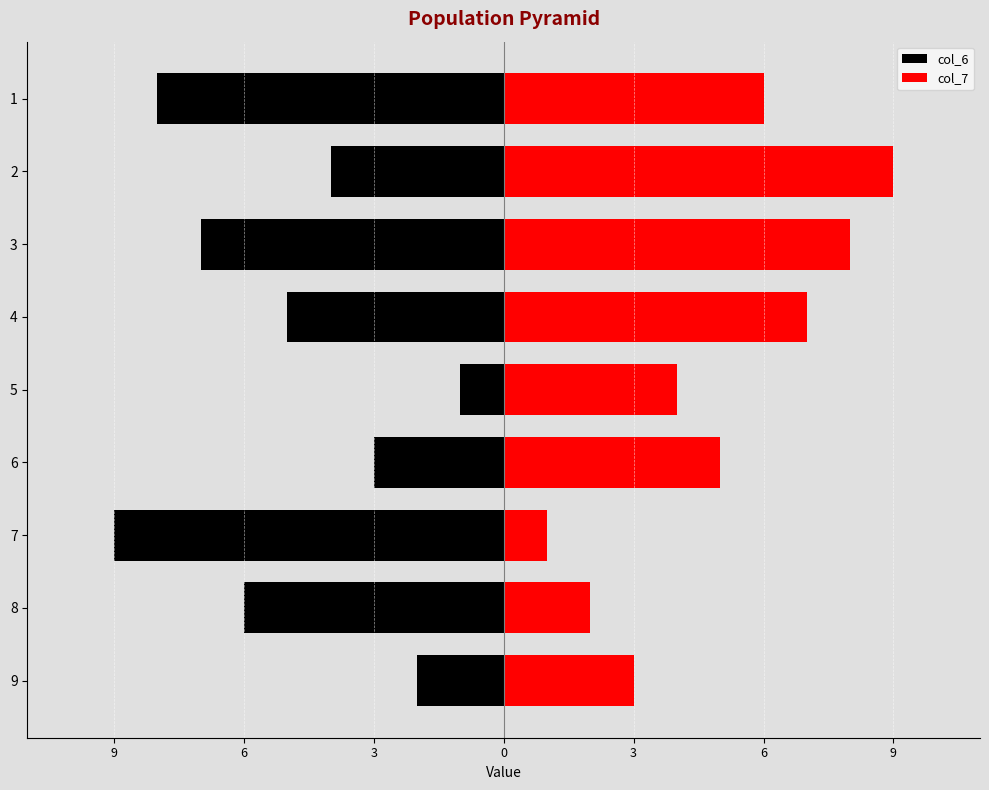

Between 6 and 3, which is larger?

3